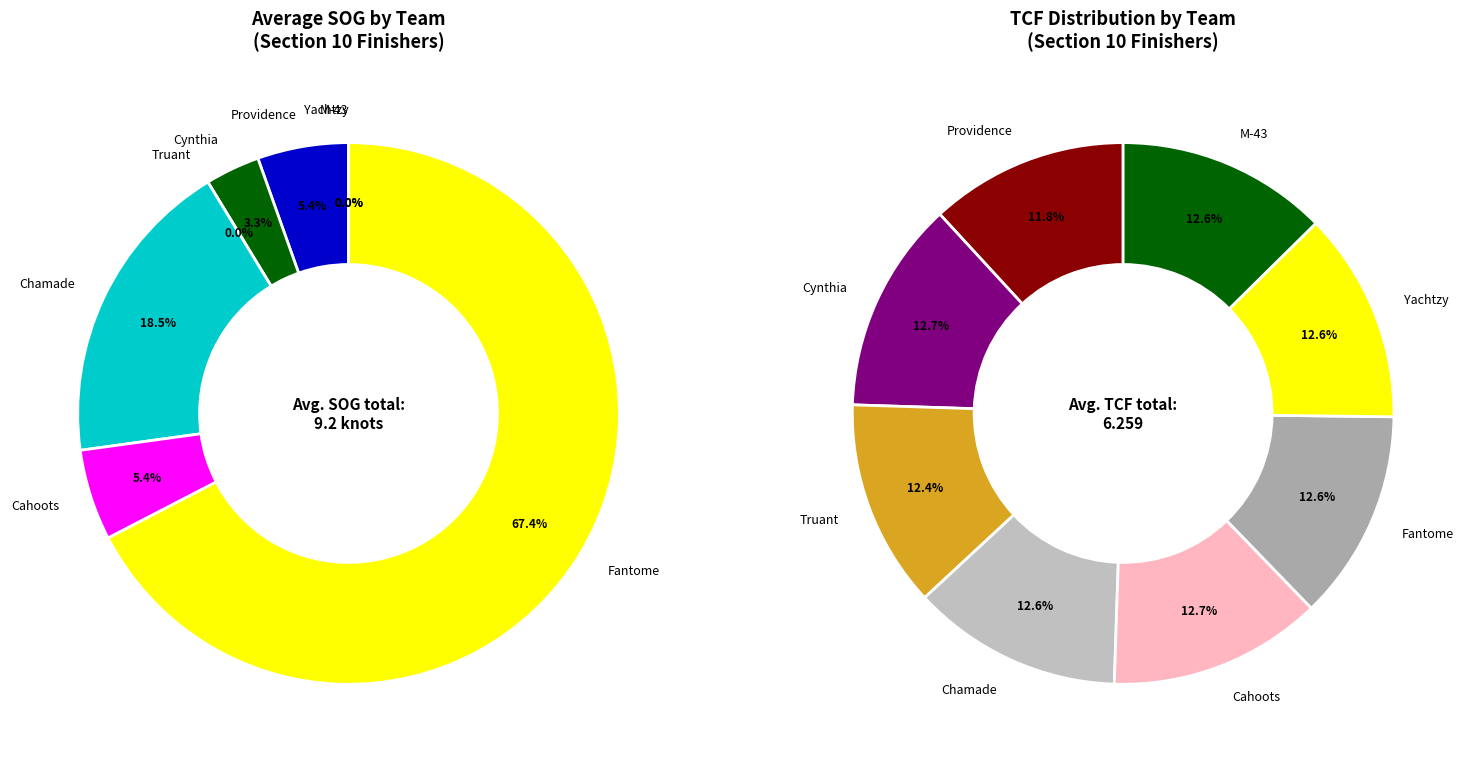

Is the sum of values_sog and values_tcf greater than half?

No